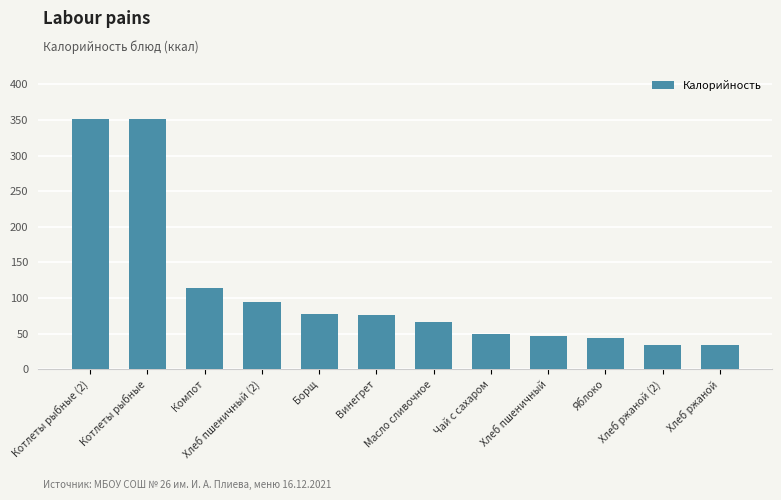

What is the greatest value displayed?

351.5